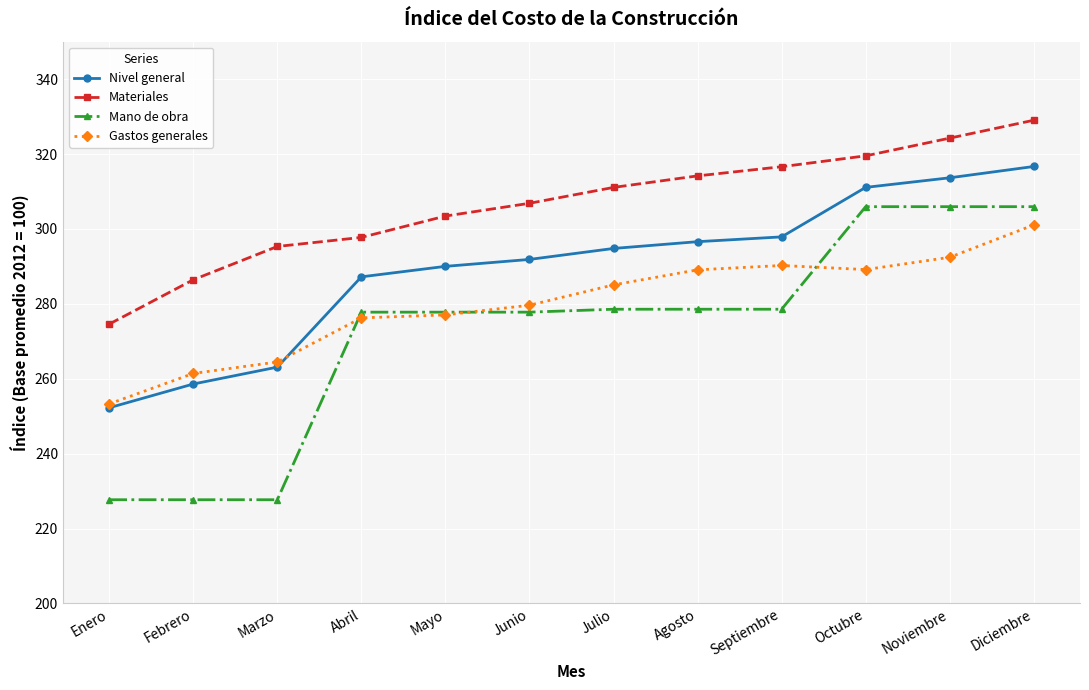

What is the difference between the Mano de obra values at Marzo and Agosto?

50.9